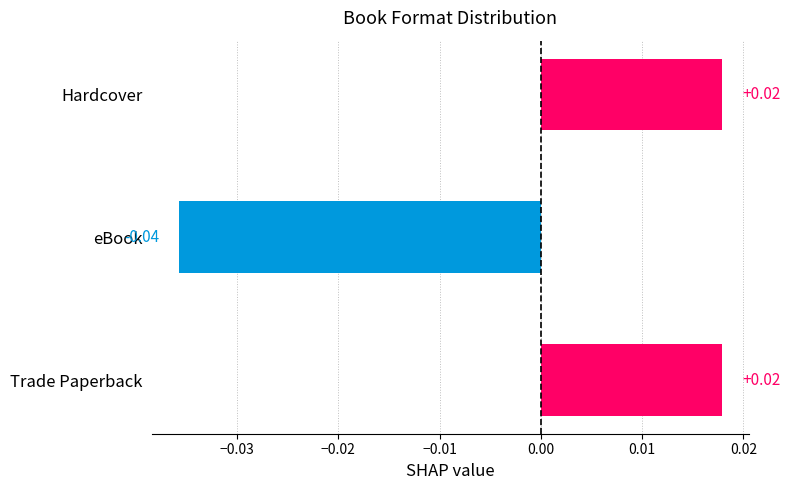

Which has a higher value, Trade Paperback or eBook?

Trade Paperback